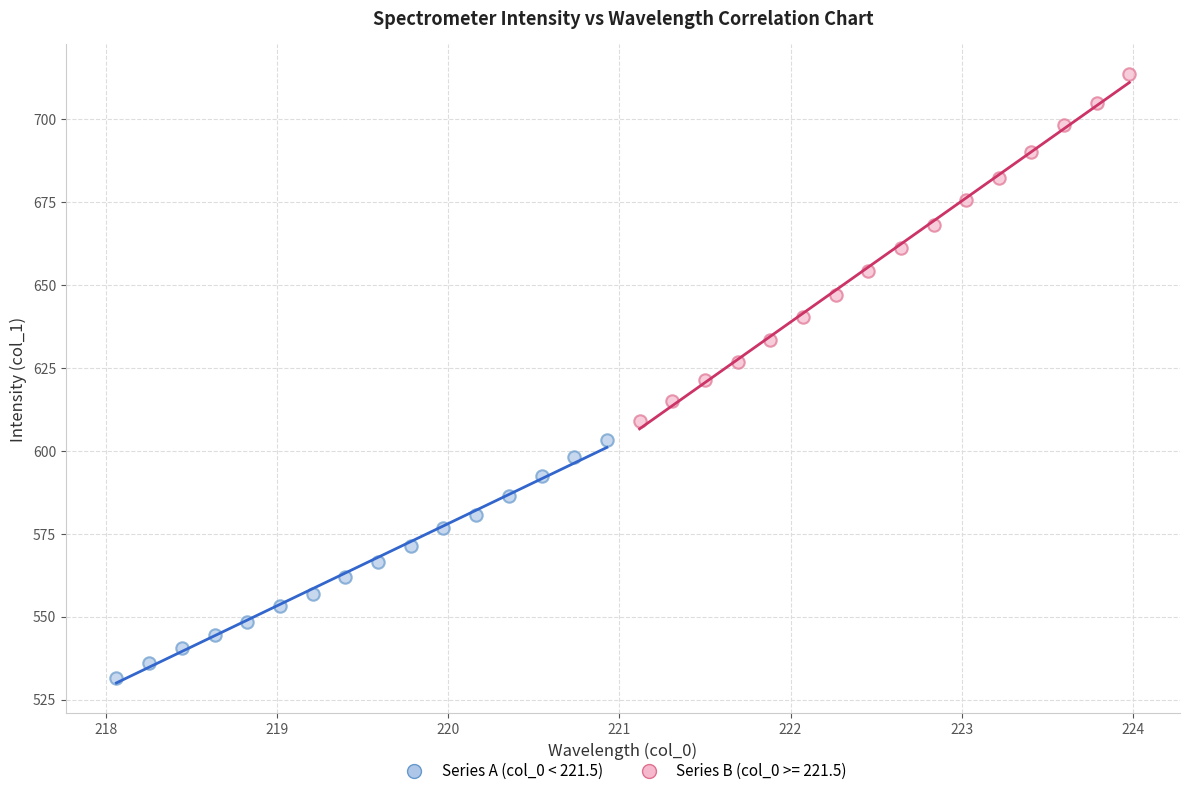

Which series has the widest spread of Y values?

Series B (col_0 >= 221.5)